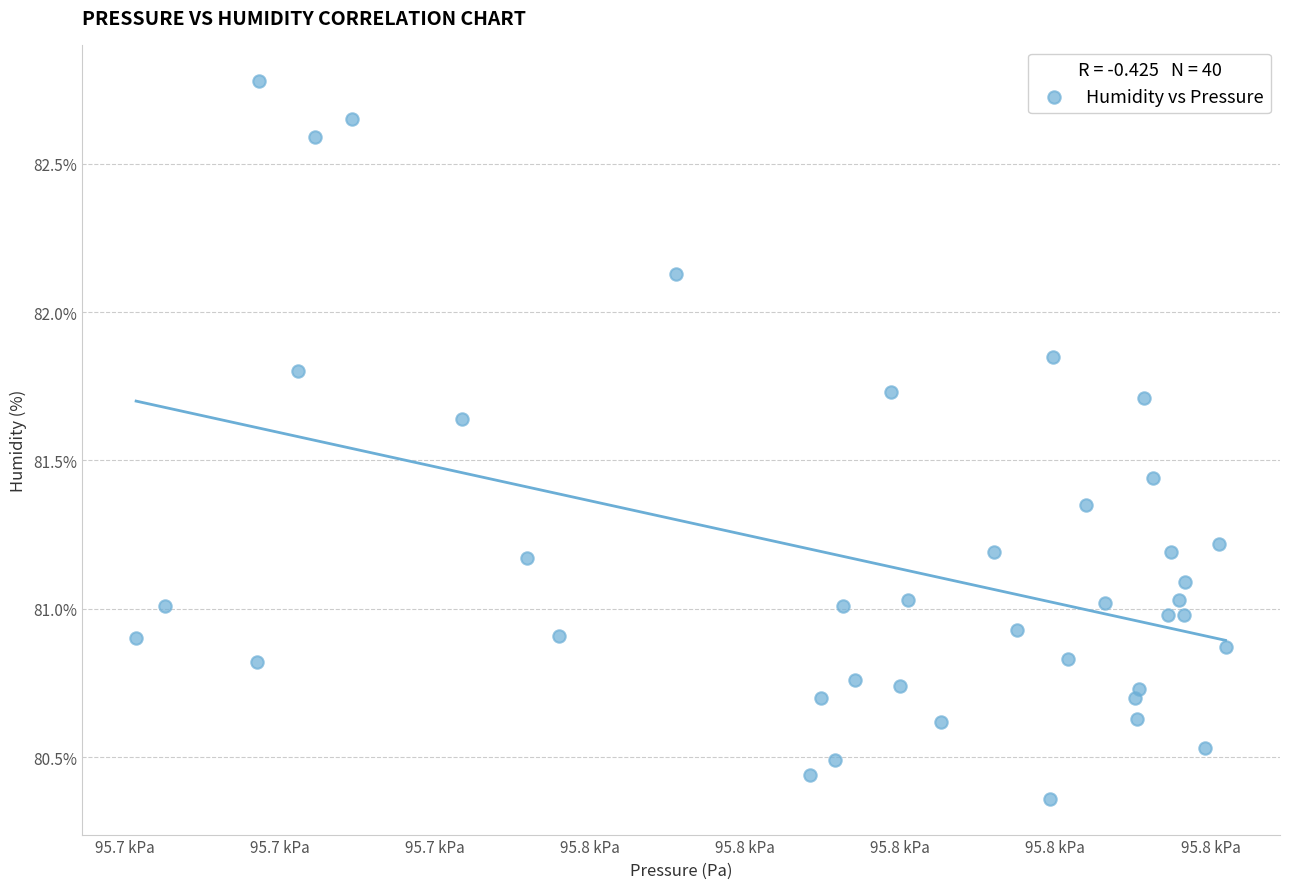

What is the range of Y values (max minus min)?

2.4